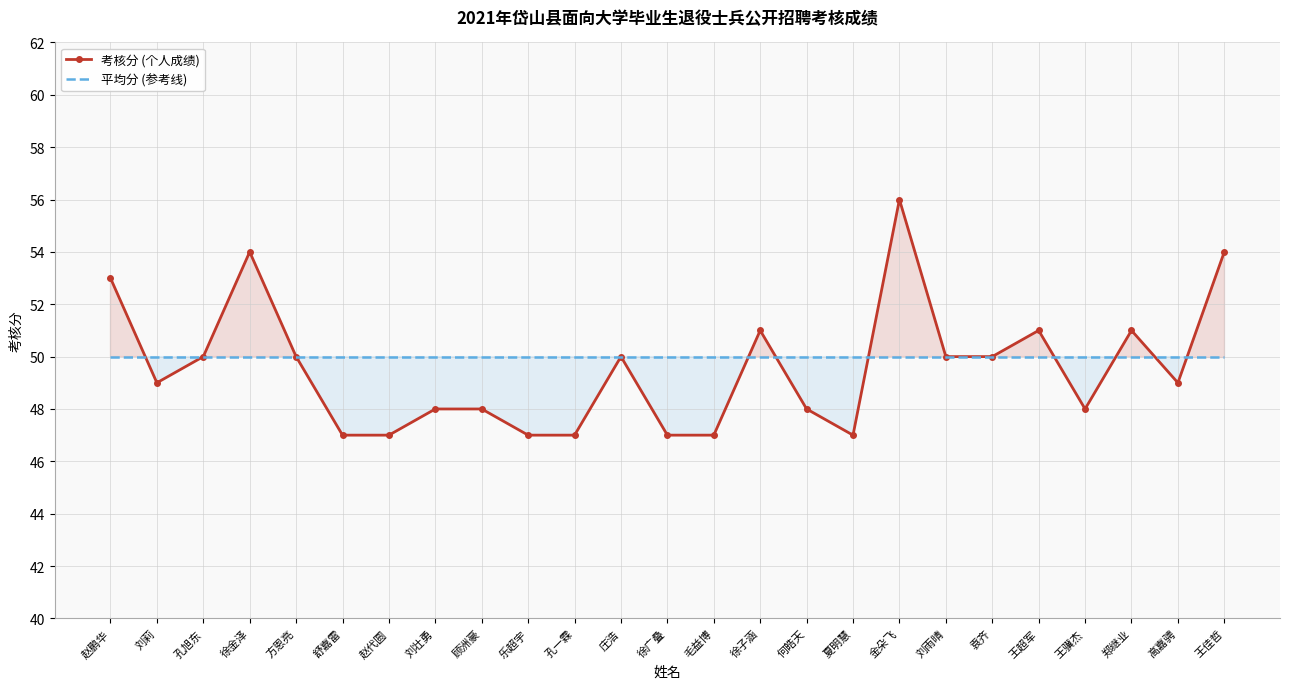

What is the greatest value displayed?

56